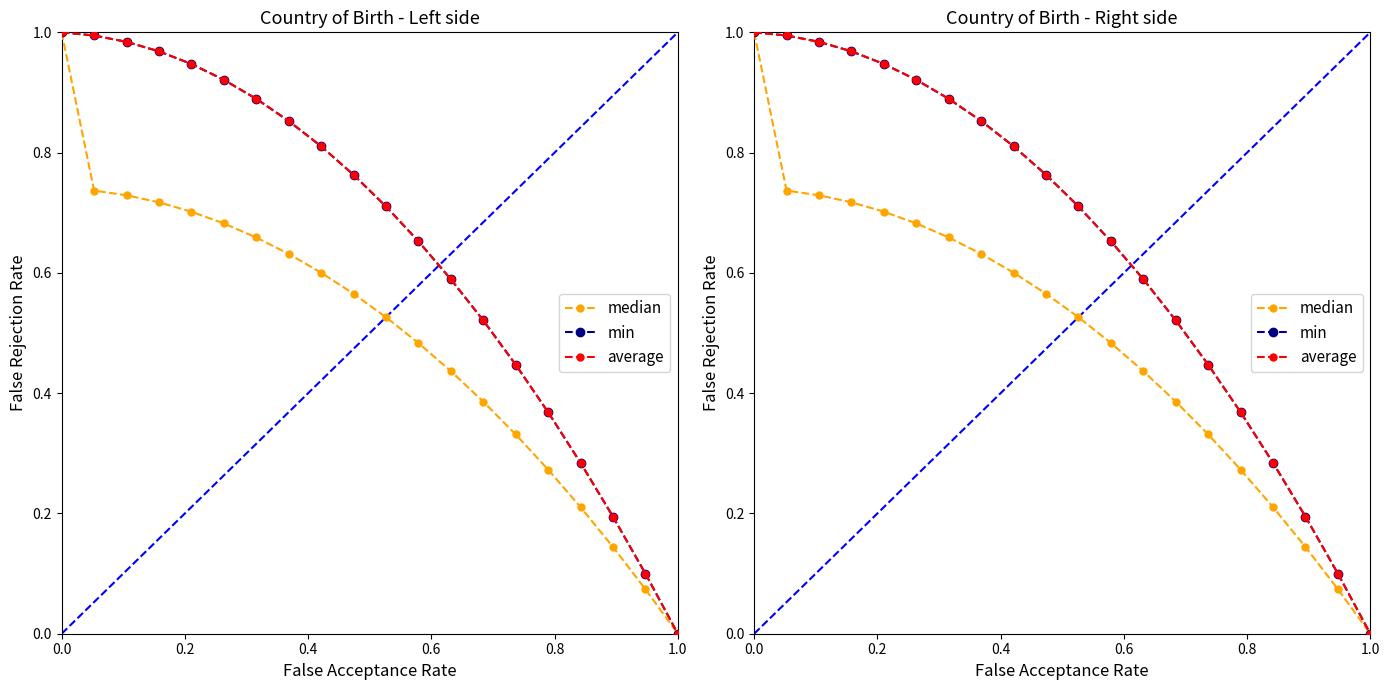

Which series has the largest total across all categories?

min